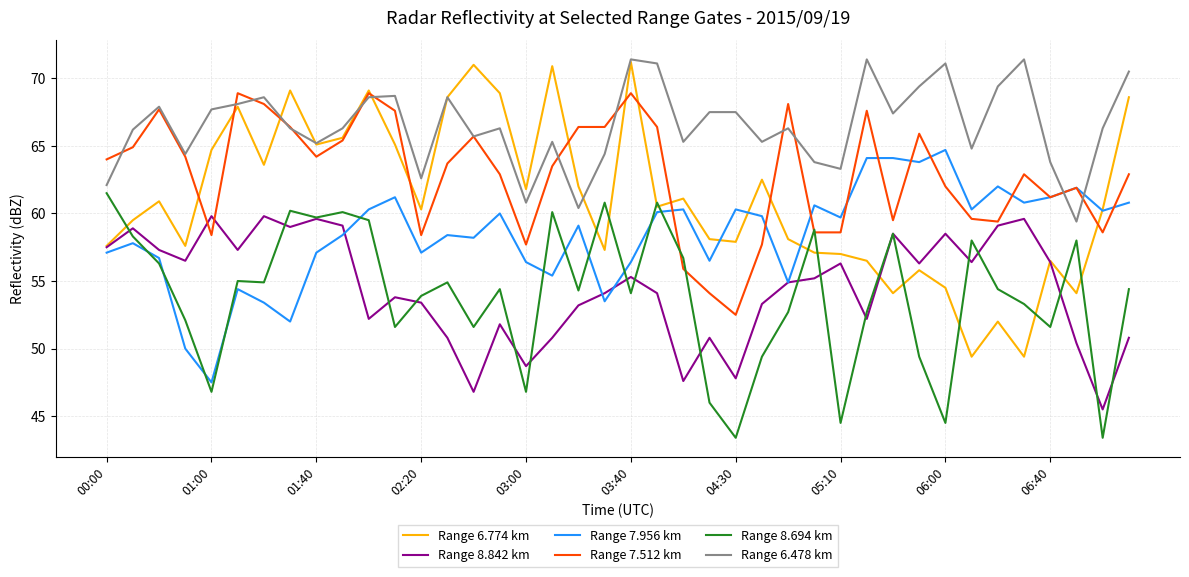

True or false: Range 8.842 km has more than 0 points higher than both neighbors.

True